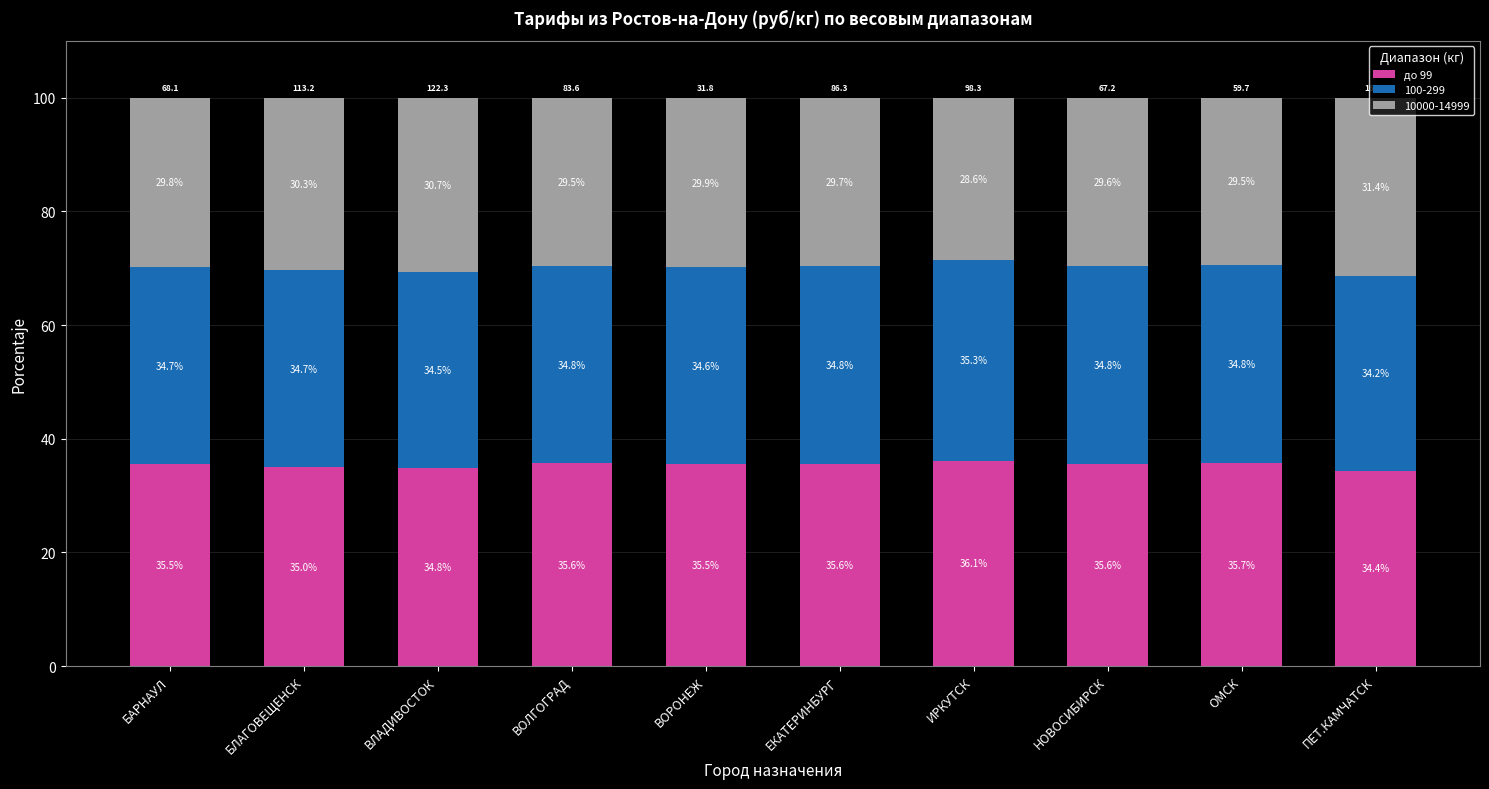

What is the approximate value of до 99 at ОМСК?

35.7